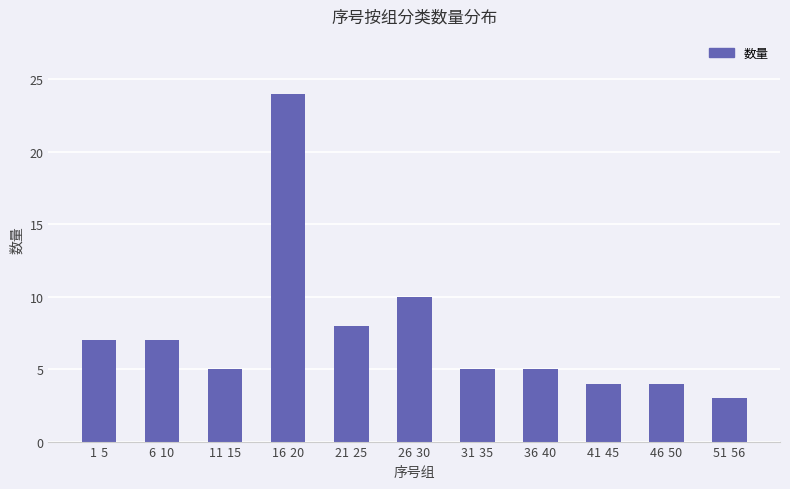

What is the difference between the second highest and minimum values?

7